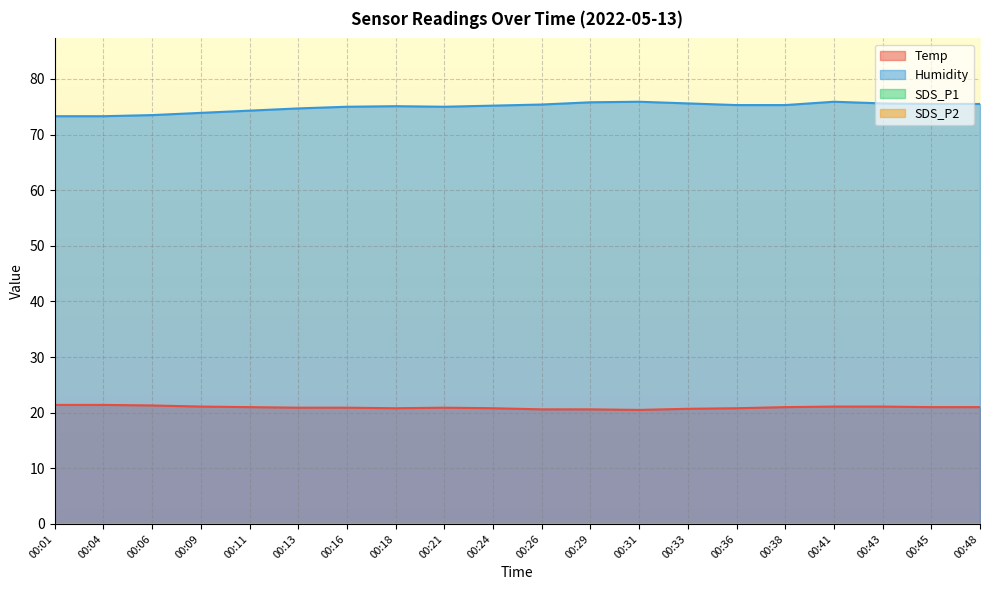

At which category does Humidity reach its first local valley?

00:21